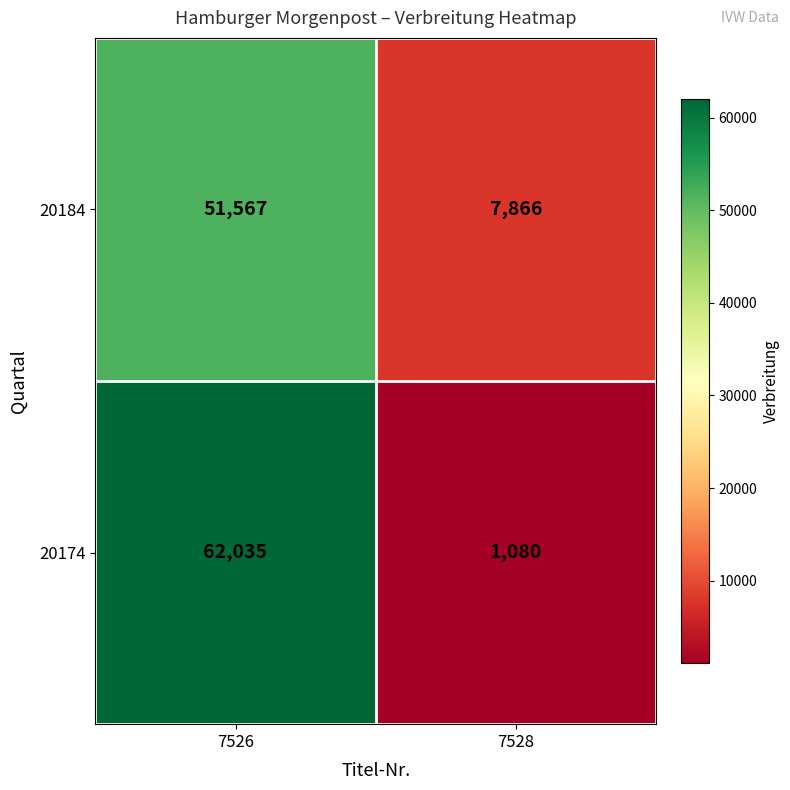

Rank the series by their maximum value, from lowest to highest.

20184, 20174